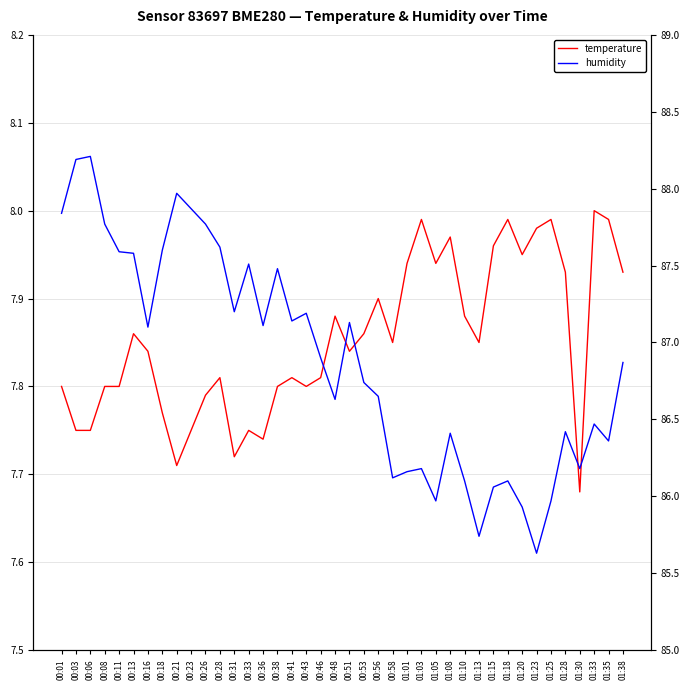

Where is humidity nearest to the value 86?

01:05